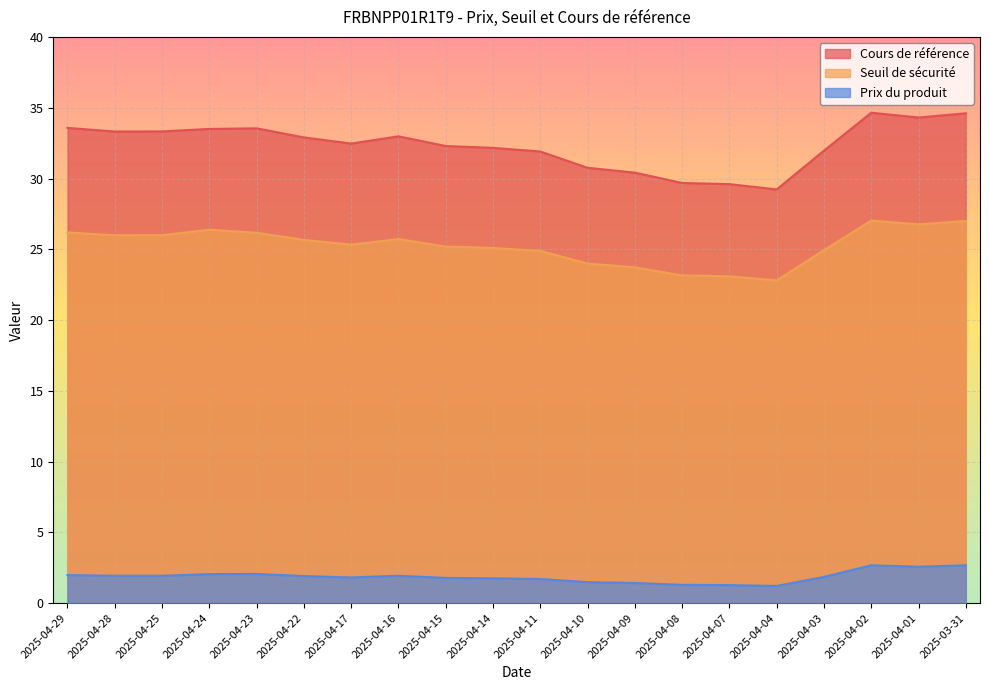

Which has a higher value, 2025-04-10 or 2025-04-24?

2025-04-24